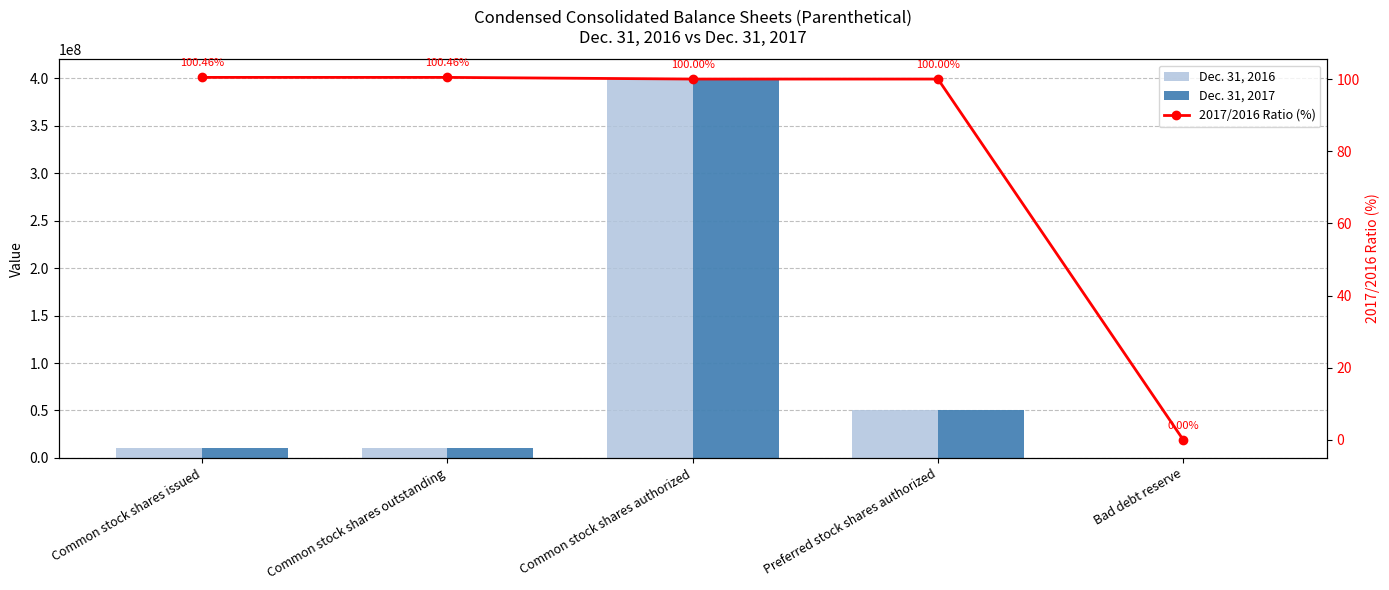

How many values in the 2017/2016 Ratio (%) series exceed 100?

2